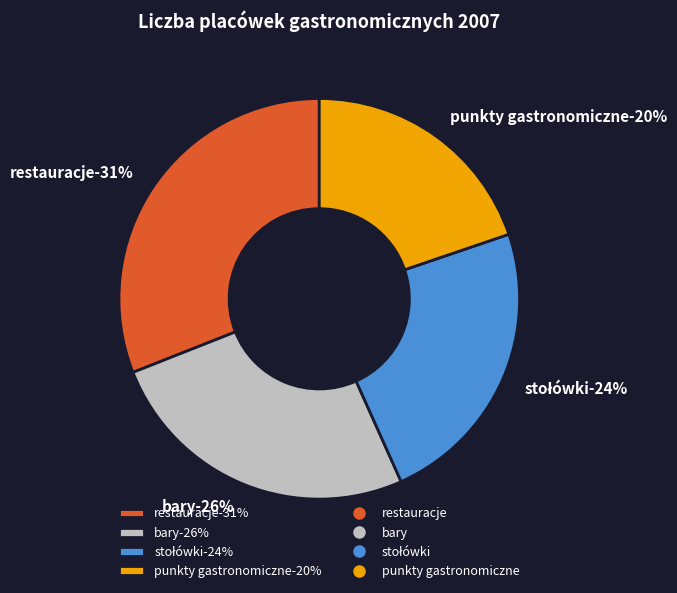

How many slices are in this pie chart?

4